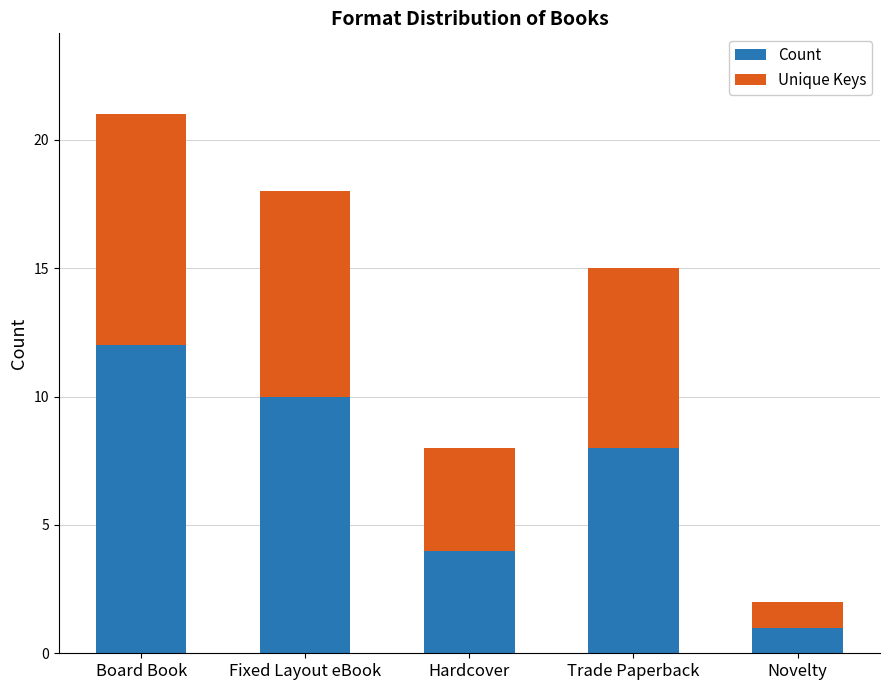

Are the bars horizontal?

No